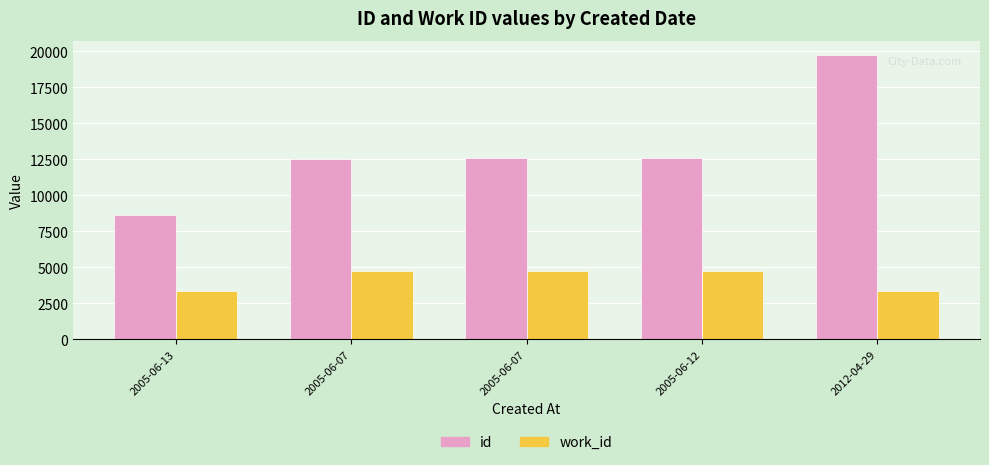

Reading right to left, list all the values displayed in this chart.

id: 2012-04-29=19734	2005-06-12=12590	2005-06-07=12589	2005-06-07=12510	2005-06-13=8644
work_id: 2012-04-29=3330	2005-06-12=4760	2005-06-07=4759	2005-06-07=4736	2005-06-13=3330